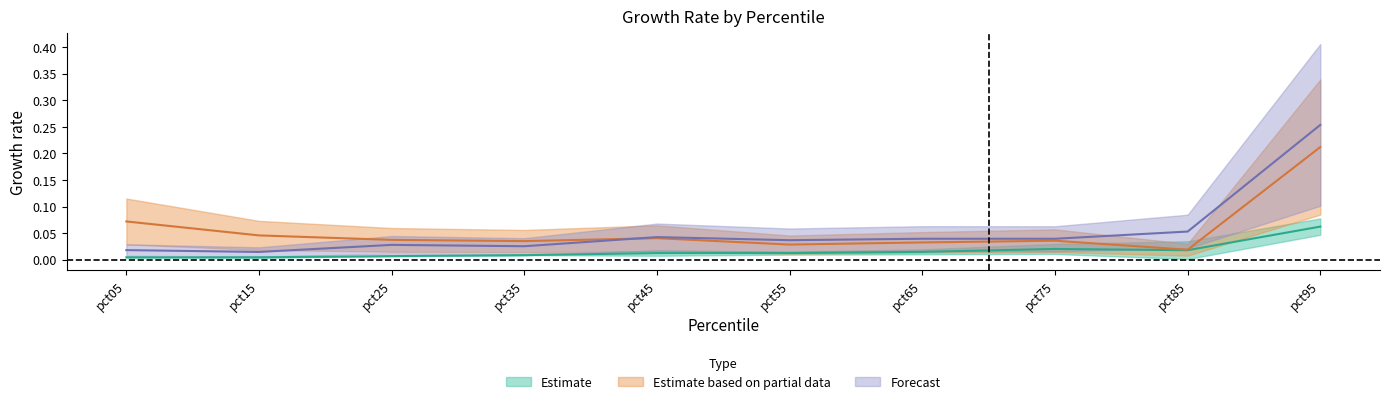

At which category is the sum across all series the highest?

pct95